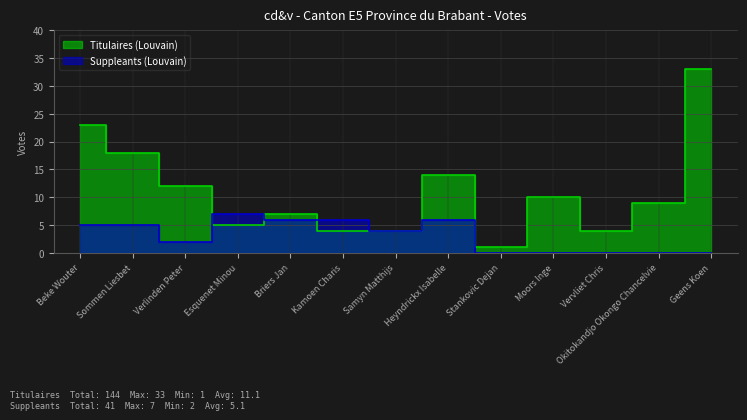

Is it true that Suppleants (Louvain) equals 3 at Beke Wouter?

False